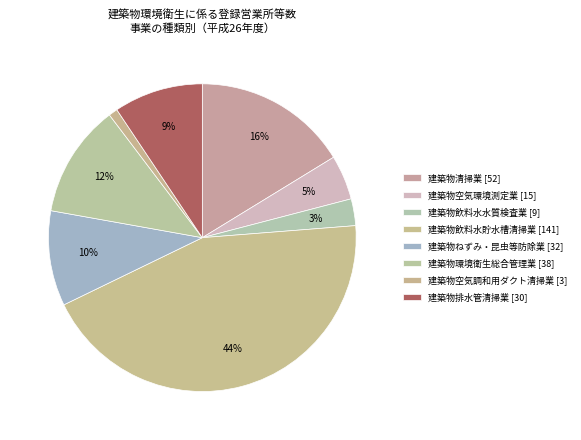

True or false: 建築物飲料水貯水槽清掃業 accounts for 44% of the total.

True